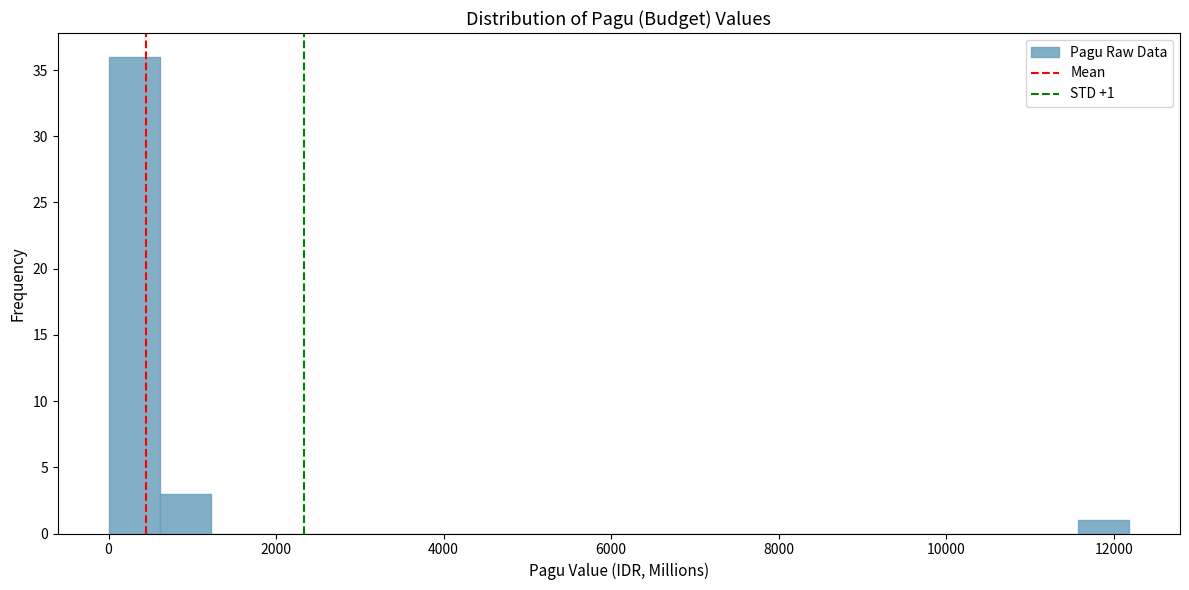

Read against the x-axis, roughly where is the centre of the tallest bar?

400